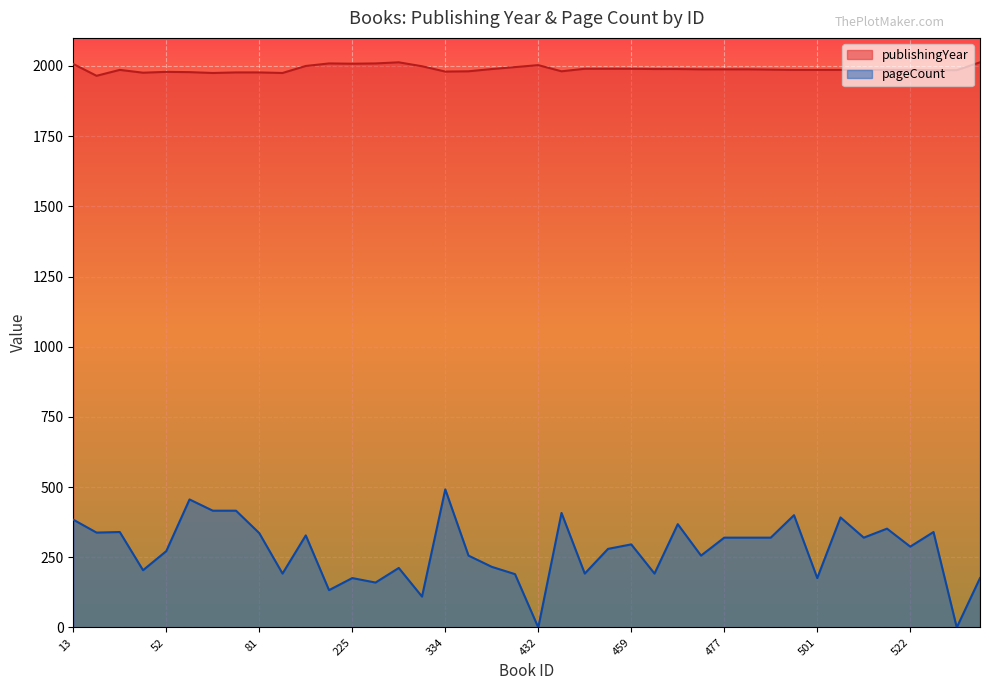

True or false: pageCount and publishingYear cross at least once.

False